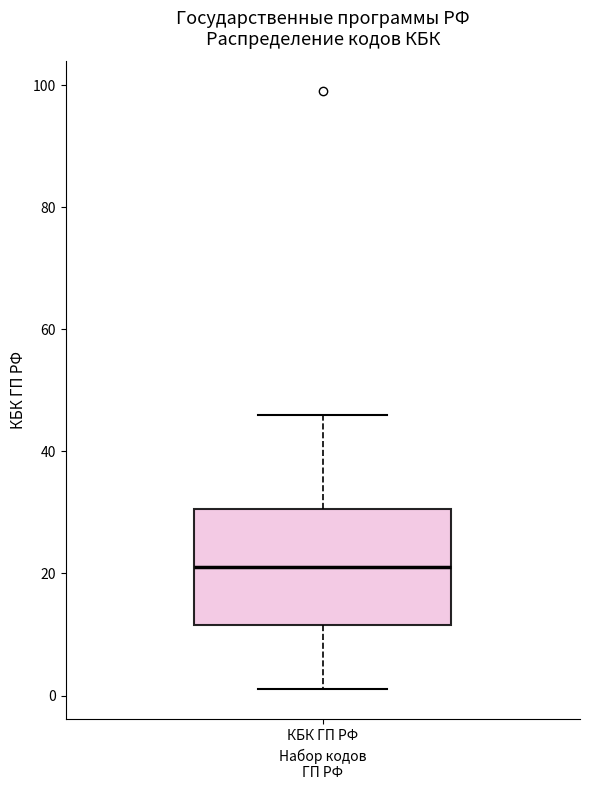

Transcribe this box plot: give where the median line is, the range the box spans, and where the two whiskers end, as read against the y-axis. The values are not printed on the chart, so give them approximately, as read against the axis.

median 22, box 12 to 30, whiskers 2 to 46